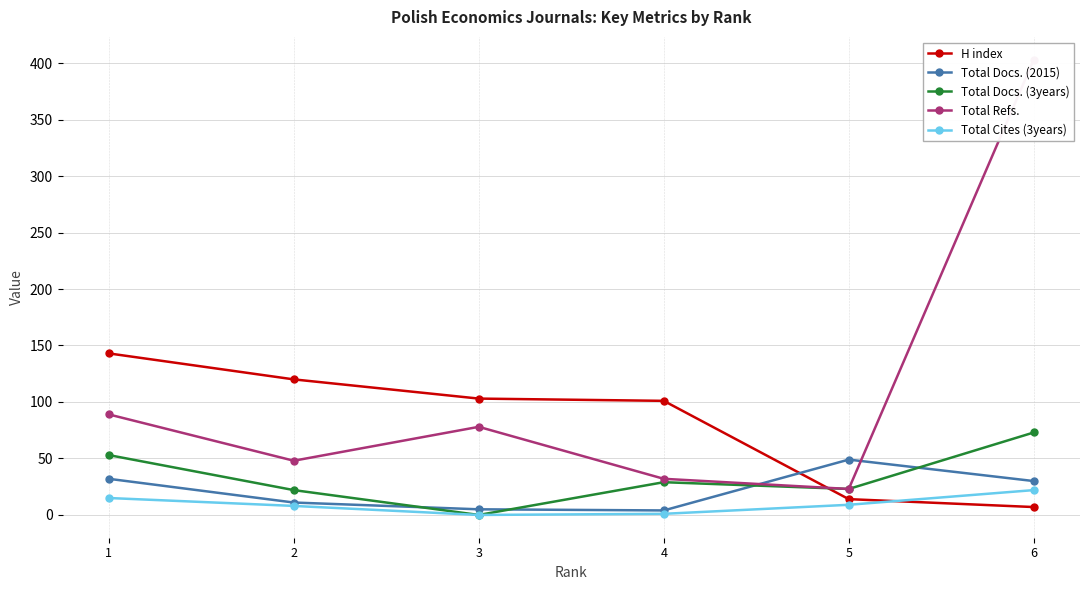

Where is H index nearest to the value 75?

4